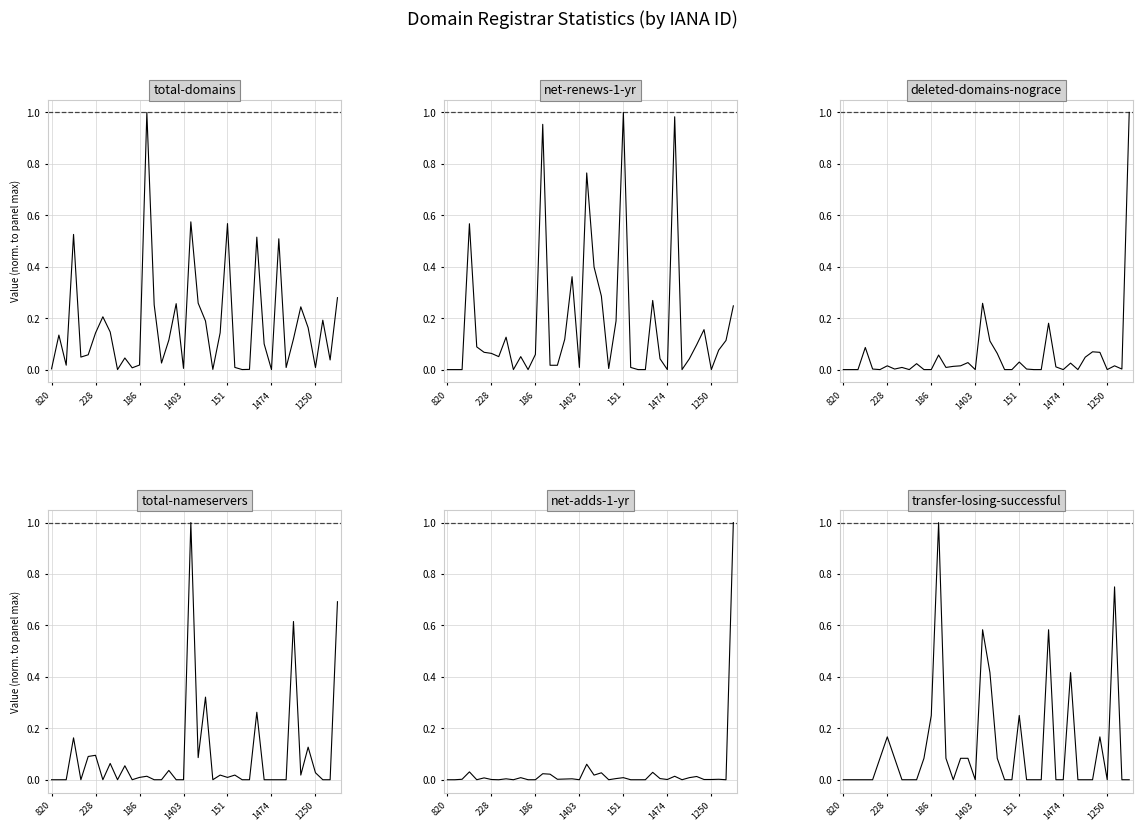

Reading right to left, extract all data points from this chart.

total-domains: 0.3	0.0	0.2	0.0	0.2	0.2	0.1	0.0	0.5	0.0	0.1	0.5	0.0	0.0	0.0	0.6	0.1	0.0	0.2	0.3	0.6	0.0	0.3	0.1	0.0	0.3	1.0	0.0	0.0	0.0	0.0	0.1	0.2	0.1	0.1	0.0	0.5	0.0	0.1	0.0
net-renews-1-yr: 0.2	0.1	0.1	0.0	0.2	0.1	0.0	0.0	1.0	0.0	0.0	0.3	0.0	0.0	0.0	1.0	0.2	0.0	0.3	0.4	0.8	0.0	0.4	0.1	0.0	0.0	1.0	0.1	0.0	0.1	0.0	0.1	0.1	0.1	0.1	0.1	0.6	0.0	0.0	0.0
deleted-domains-nograce: 1.0	0.0	0.0	0.0	0.1	0.1	0.0	0.0	0.0	0.0	0.0	0.2	0.0	0.0	0.0	0.0	0.0	0.0	0.1	0.1	0.3	0.0	0.0	0.0	0.0	0.0	0.1	0.0	0.0	0.0	0.0	0.0	0.0	0.0	0.0	0.0	0.1	0.0	0.0	0.0
total-nameservers: 0.7	0.0	0.0	0.0	0.1	0.0	0.6	0.0	0.0	0.0	0.0	0.3	0.0	0.0	0.0	0.0	0.0	0.0	0.3	0.1	1.0	0.0	0.0	0.0	0.0	0.0	0.0	0.0	0.0	0.1	0.0	0.1	0.0	0.1	0.1	0.0	0.2	0.0	0.0	0.0
net-adds-1-yr: 1.0	0.0	0.0	0.0	0.0	0.0	0.0	0.0	0.0	0.0	0.0	0.0	0.0	0.0	0.0	0.0	0.0	0.0	0.0	0.0	0.1	0.0	0.0	0.0	0.0	0.0	0.0	0.0	0.0	0.0	0.0	0.0	0.0	0.0	0.0	0.0	0.0	0.0	0.0	0.0
transfer-losing-successful: 0.0	0.0	0.8	0.0	0.2	0.0	0.0	0.0	0.4	0.0	0.0	0.6	0.0	0.0	0.0	0.2	0.0	0.0	0.1	0.4	0.6	0.0	0.1	0.1	0.0	0.1	1.0	0.2	0.1	0.0	0.0	0.0	0.1	0.2	0.1	0.0	0.0	0.0	0.0	0.0